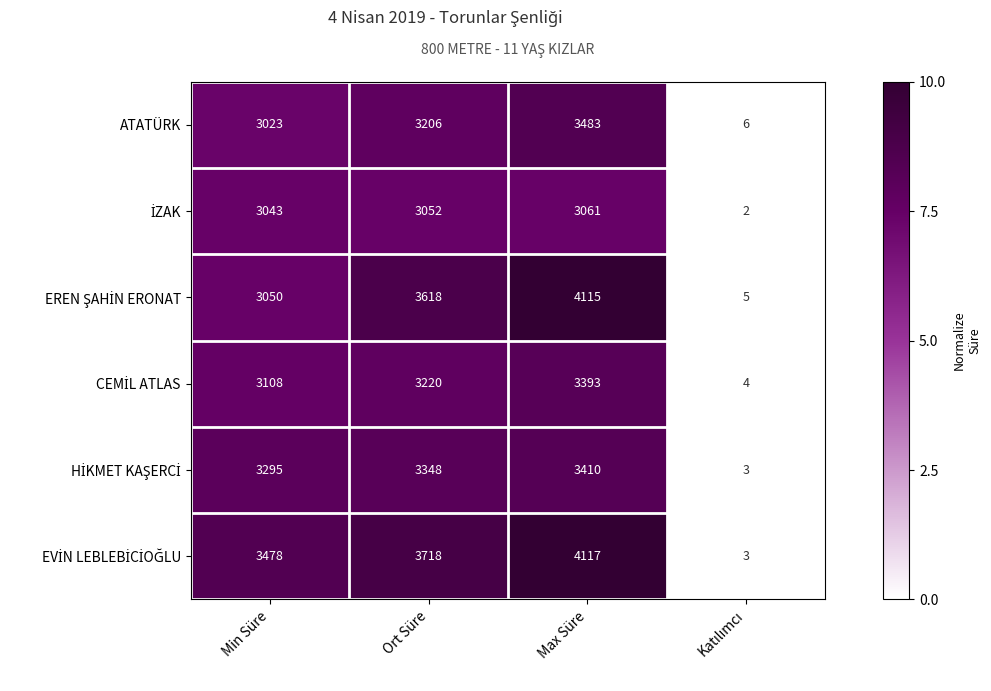

What is the total value across all series at Max Süre?

21579